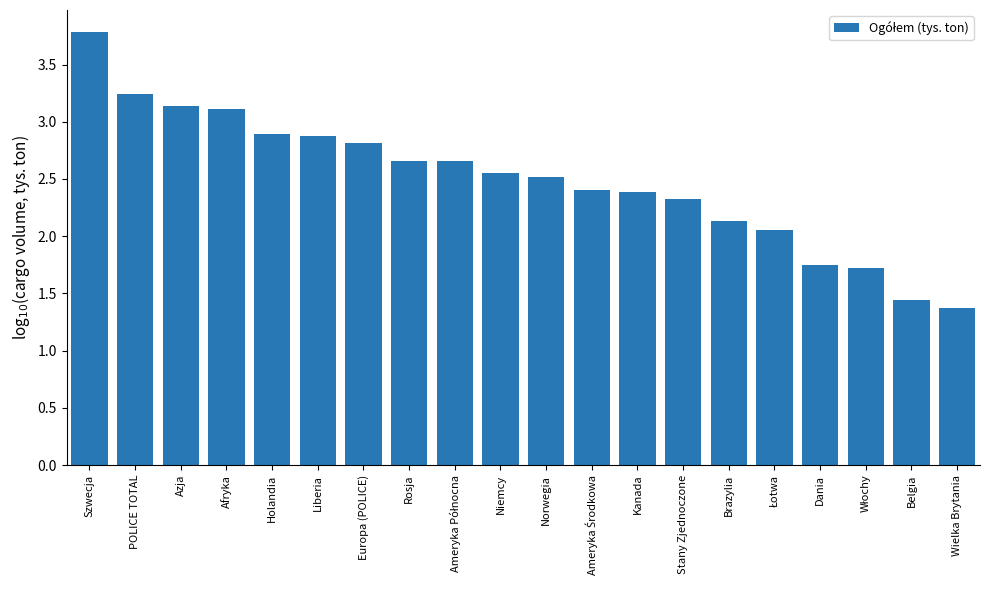

What is the label of the 6th bar from the right?

Brazylia